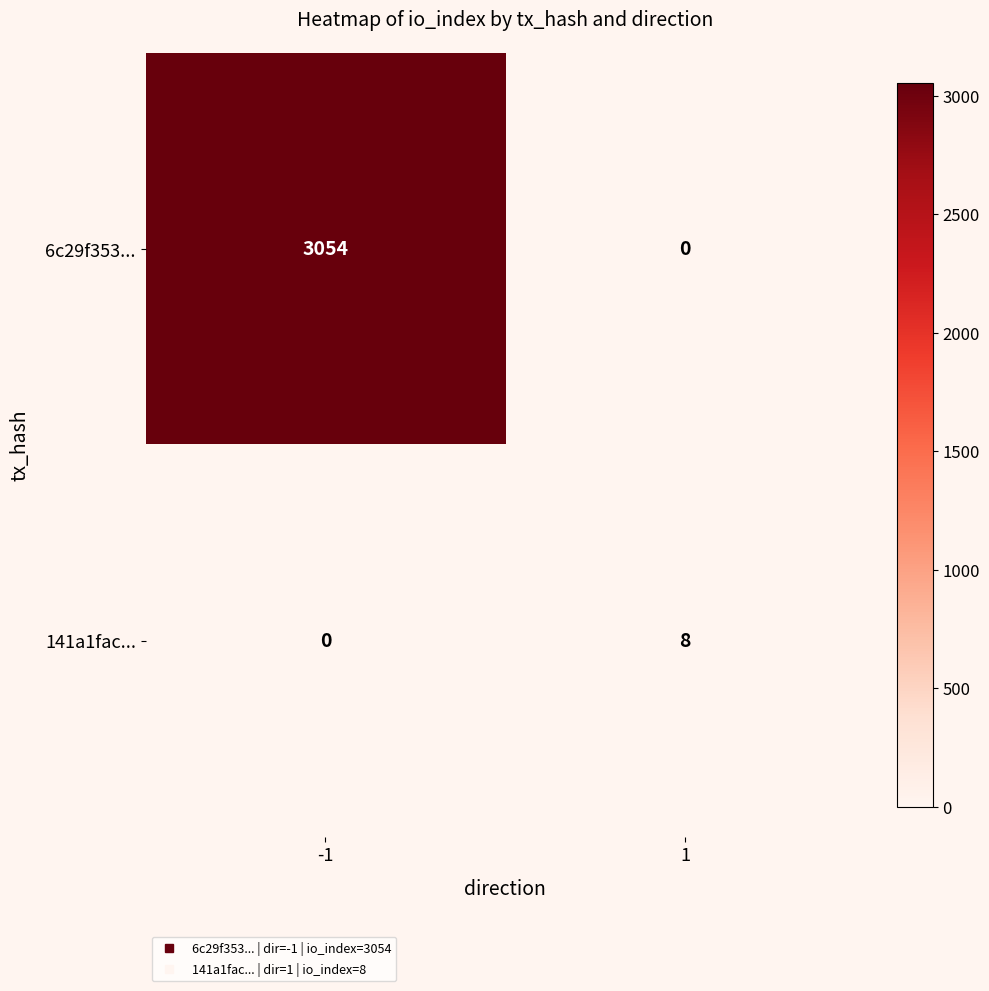

What is the total value across all series at -1?

3054